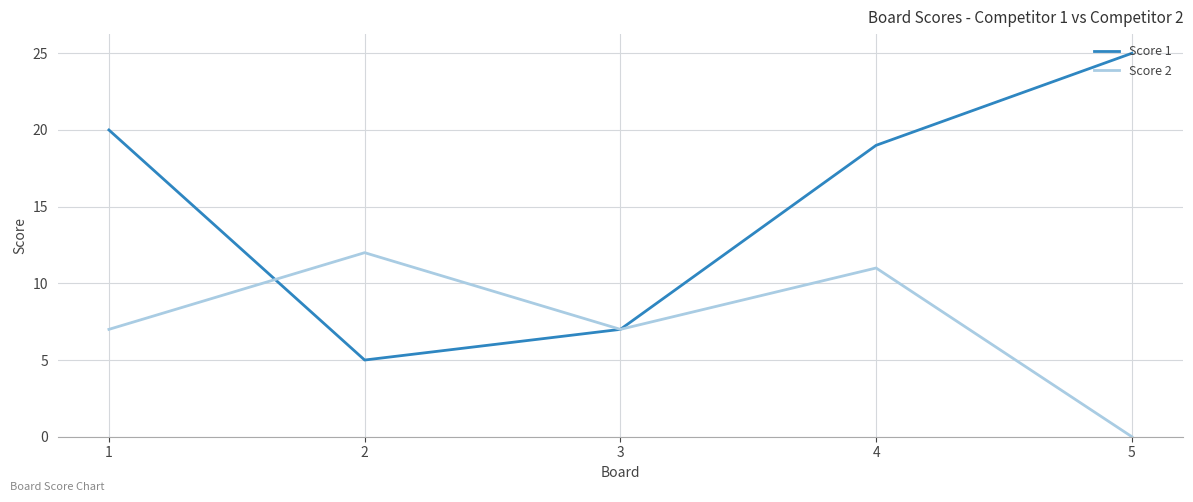

How many lines are shown in the chart?

2